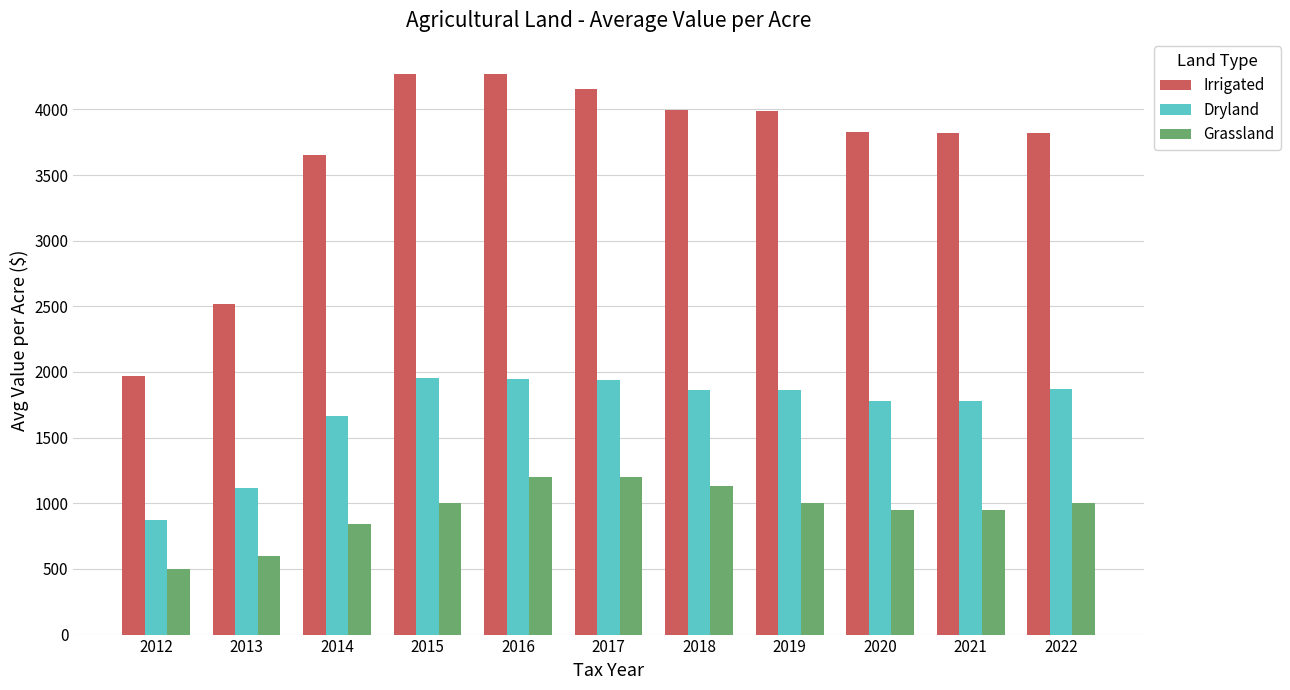

Is the value of Dryland at 2021 greater than the value of Irrigated at 2016?

No